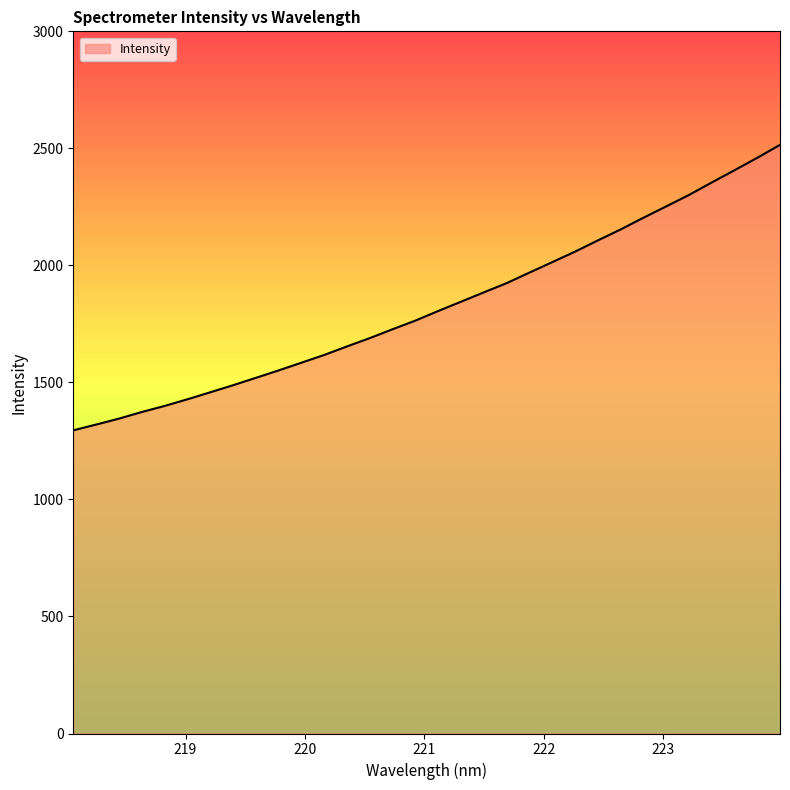

What is the difference between the maximum and minimum values?

1219.7